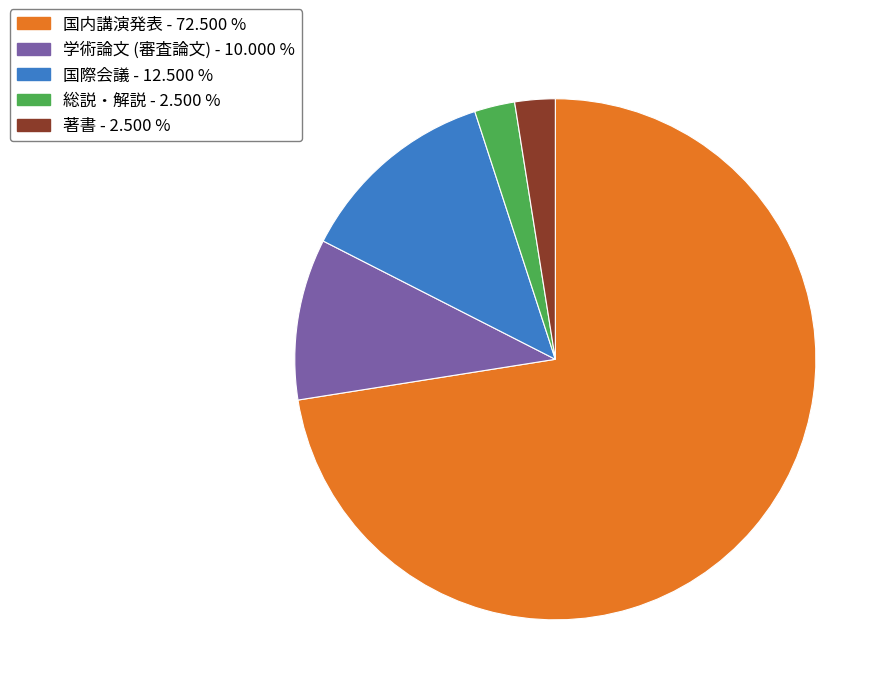

What is the largest slice in the pie chart?

国内講演発表